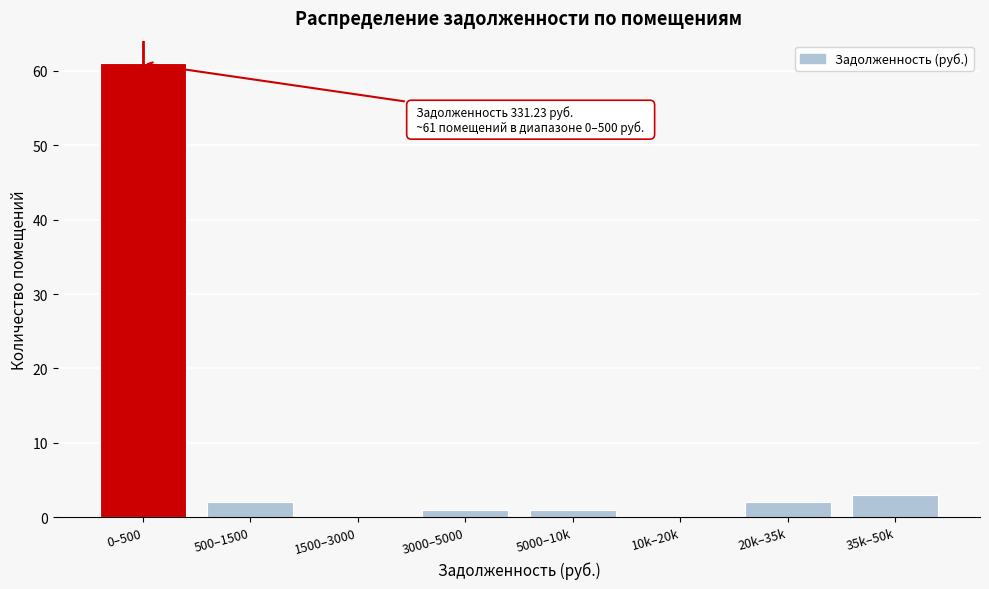

Reading right to left, list all the values displayed in this chart.

35k–50k=3	20k–35k=2	10k–20k=0	5000–10k=1	3000–5000=1	1500–3000=0	500–1500=2	0–500=61